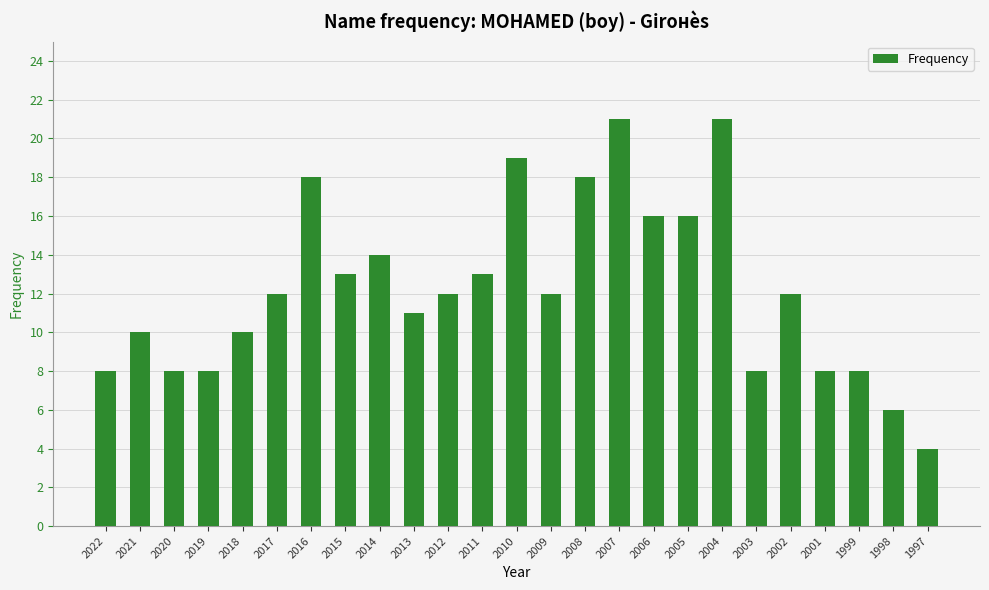

The value at 1997 is 3. True or false?

False